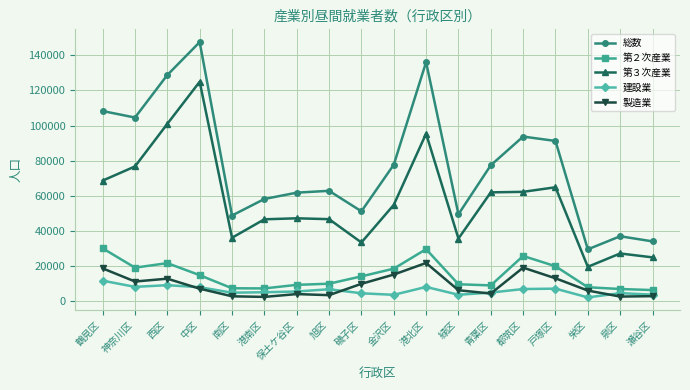

In 第３次産業, how many points are higher than both neighbors (excluding endpoints)?

5